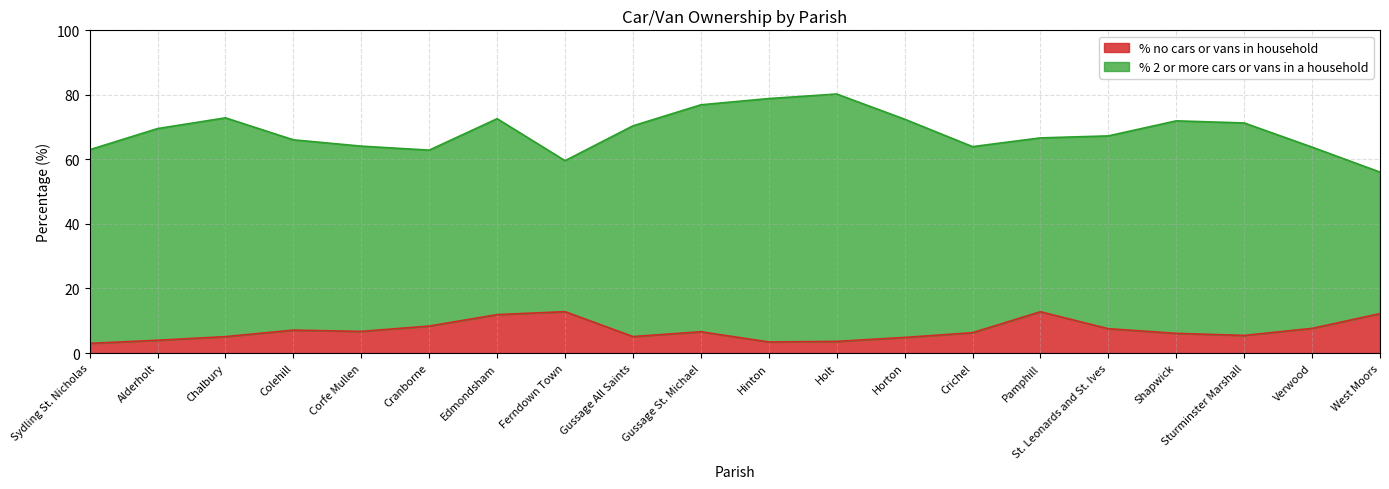

Rank the categories by value from lowest to highest.

Sydling St. Nicholas, Hinton, Holt, Alderholt, Horton, Chalbury, Gussage All Saints, Sturminster Marshall, Shapwick, Crichel, Gussage St. Michael, Corfe Mullen, Colehill, St. Leonards and St. Ives, Verwood, Cranborne, Edmondsham, West Moors, Pamphill, Ferndown Town